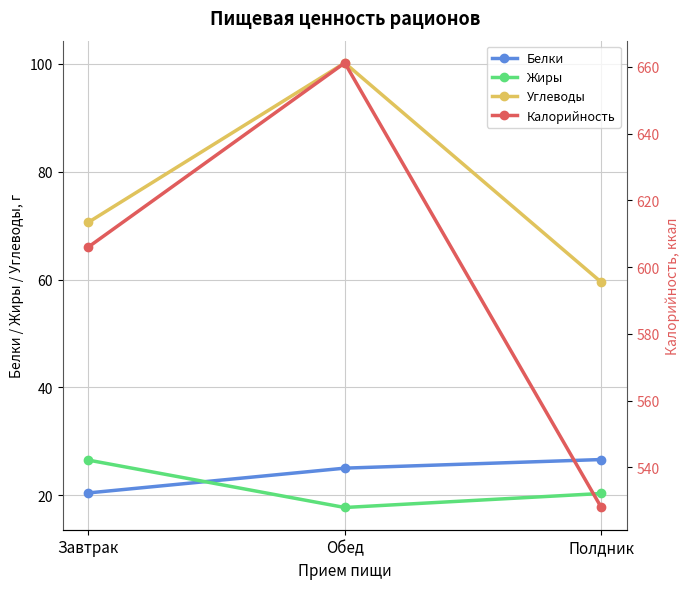

Does the chart display data point markers on the line(s)?

Yes